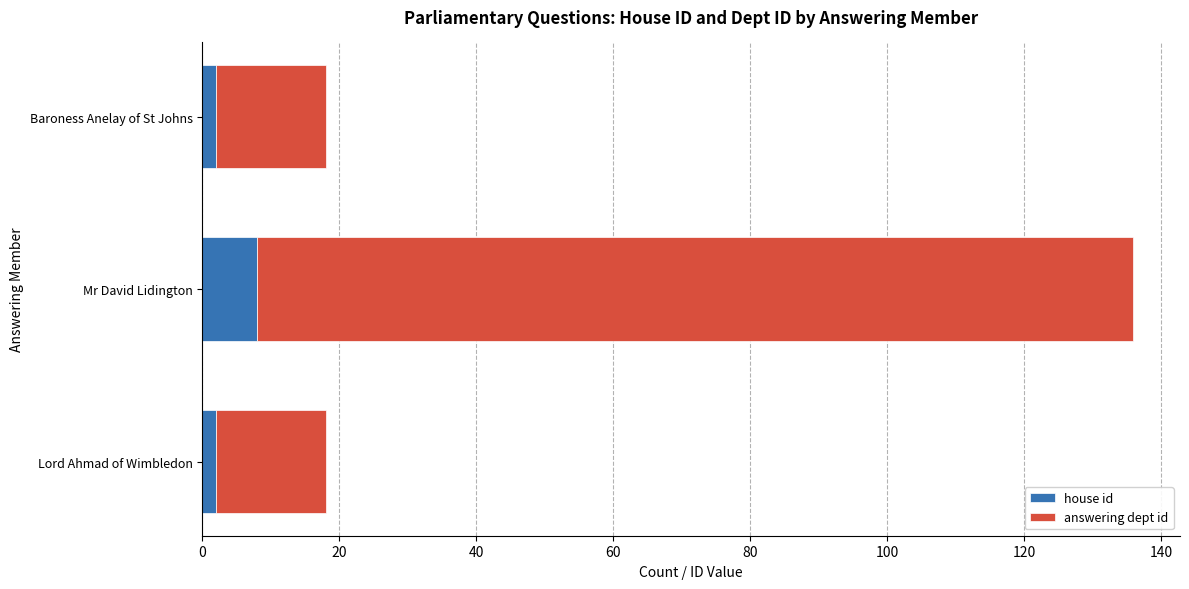

What is the difference between the maximum and minimum values in the house id series?

6